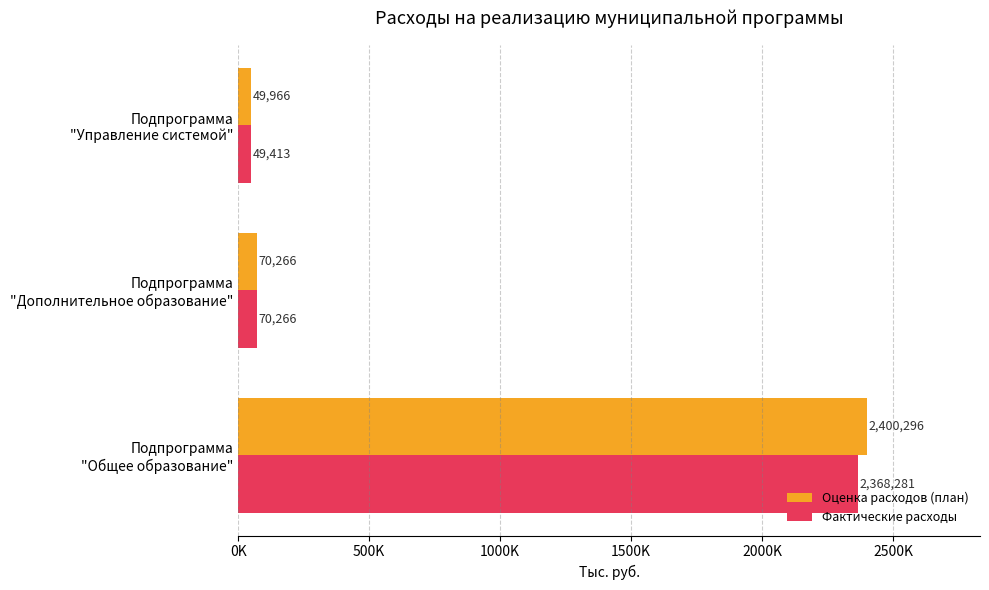

Reading left to right, transcribe all the data shown in this chart.

Оценка расходов (план): 2400295.9	70266.3	49966.2
Фактические расходы: 2368281.4	70266.3	49413.3